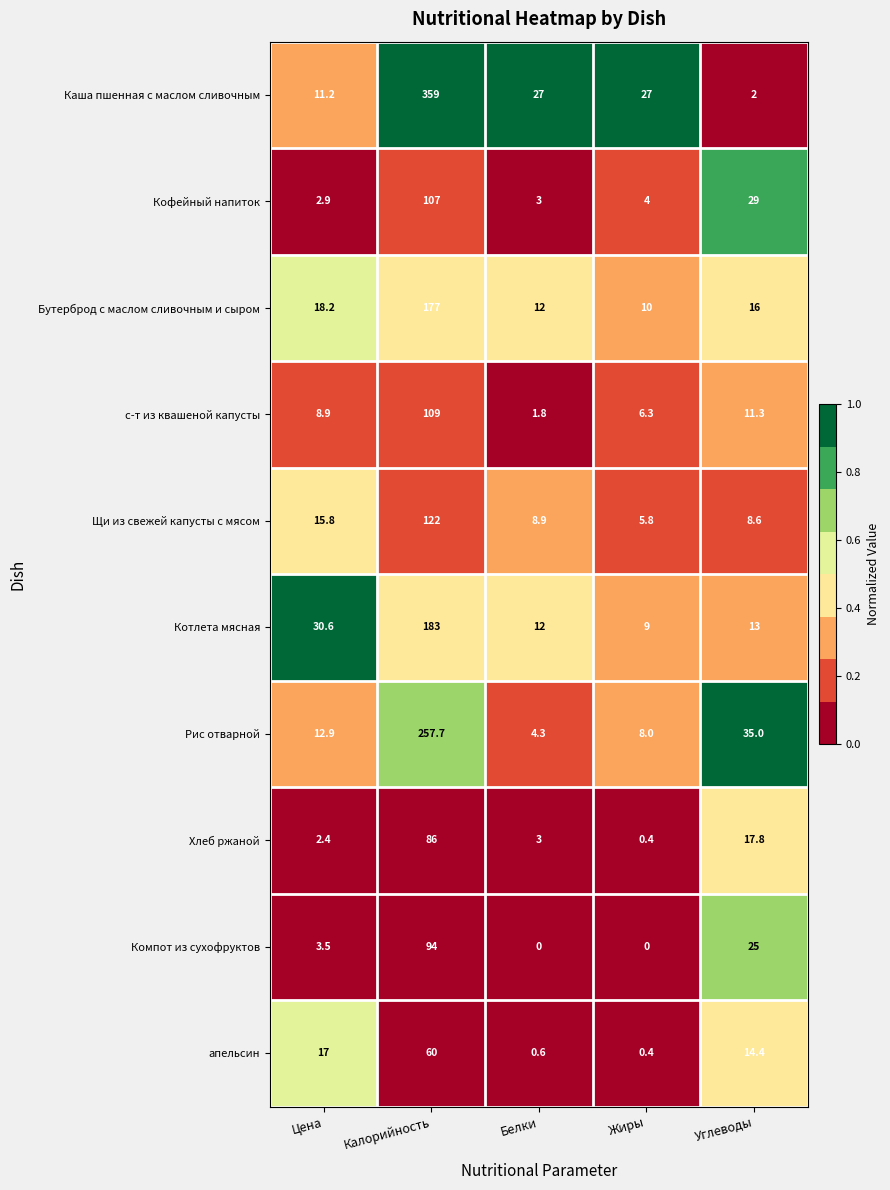

Which category has the highest value in the с-т из квашеной капусты series?

Калорийность